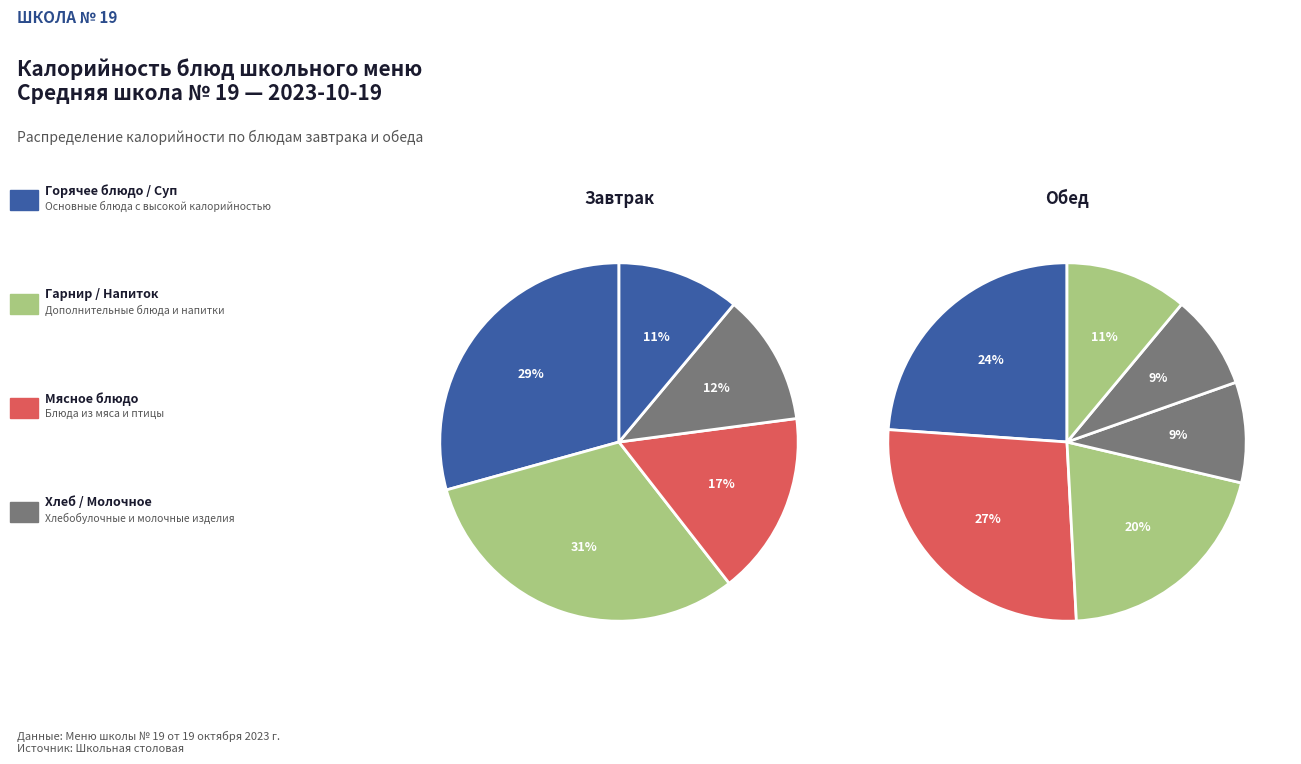

Is there a majority slice in this chart?

No